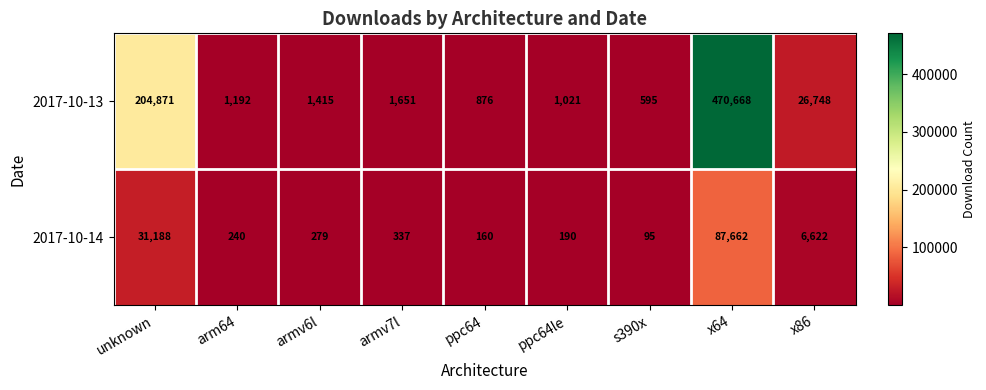

Rank the series by their average value, from highest to lowest.

2017-10-13, 2017-10-14